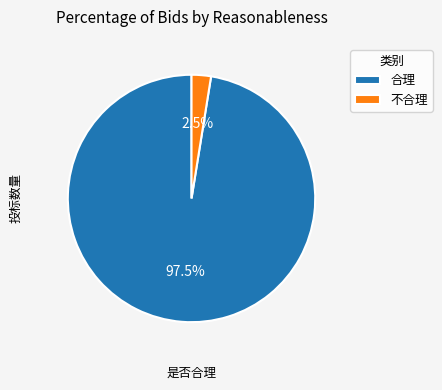

How many slices are in this pie chart?

2